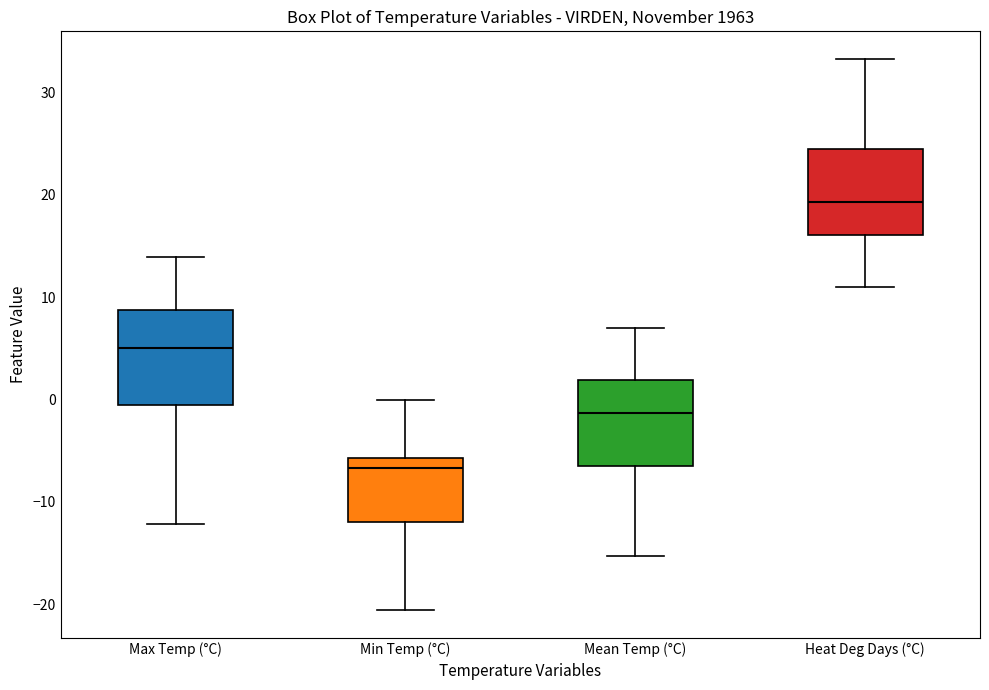

Reading left to right, transcribe this box plot: for each box, give where its median line is, the range the box spans, and where its two whiskers end, as read against the y-axis. The values are not printed on the chart, so give them approximately, as read against the axis.

Max Temp (°C): median 5, box -1 to 9, whiskers -12 to 14
Min Temp (°C): median -7, box -12 to -6, whiskers -21 to 0
Mean Temp (°C): median -1, box -6 to 2, whiskers -15 to 7
Heat Deg Days (°C): median 19, box 16 to 24, whiskers 11 to 33